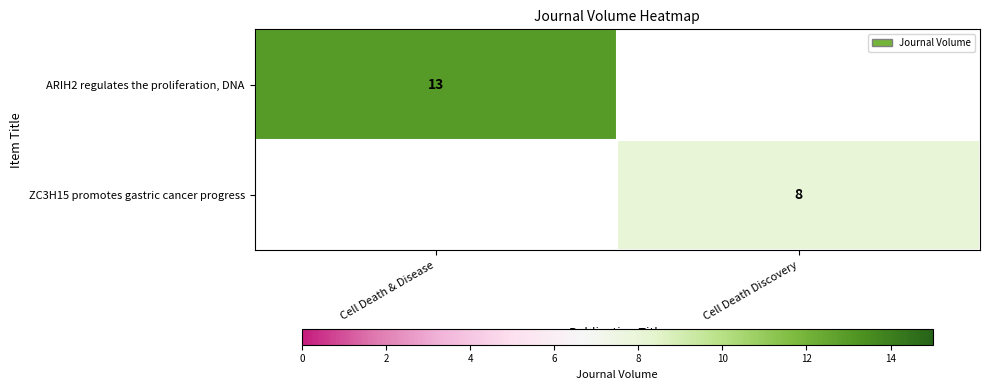

How many categories are shown in the chart?

2